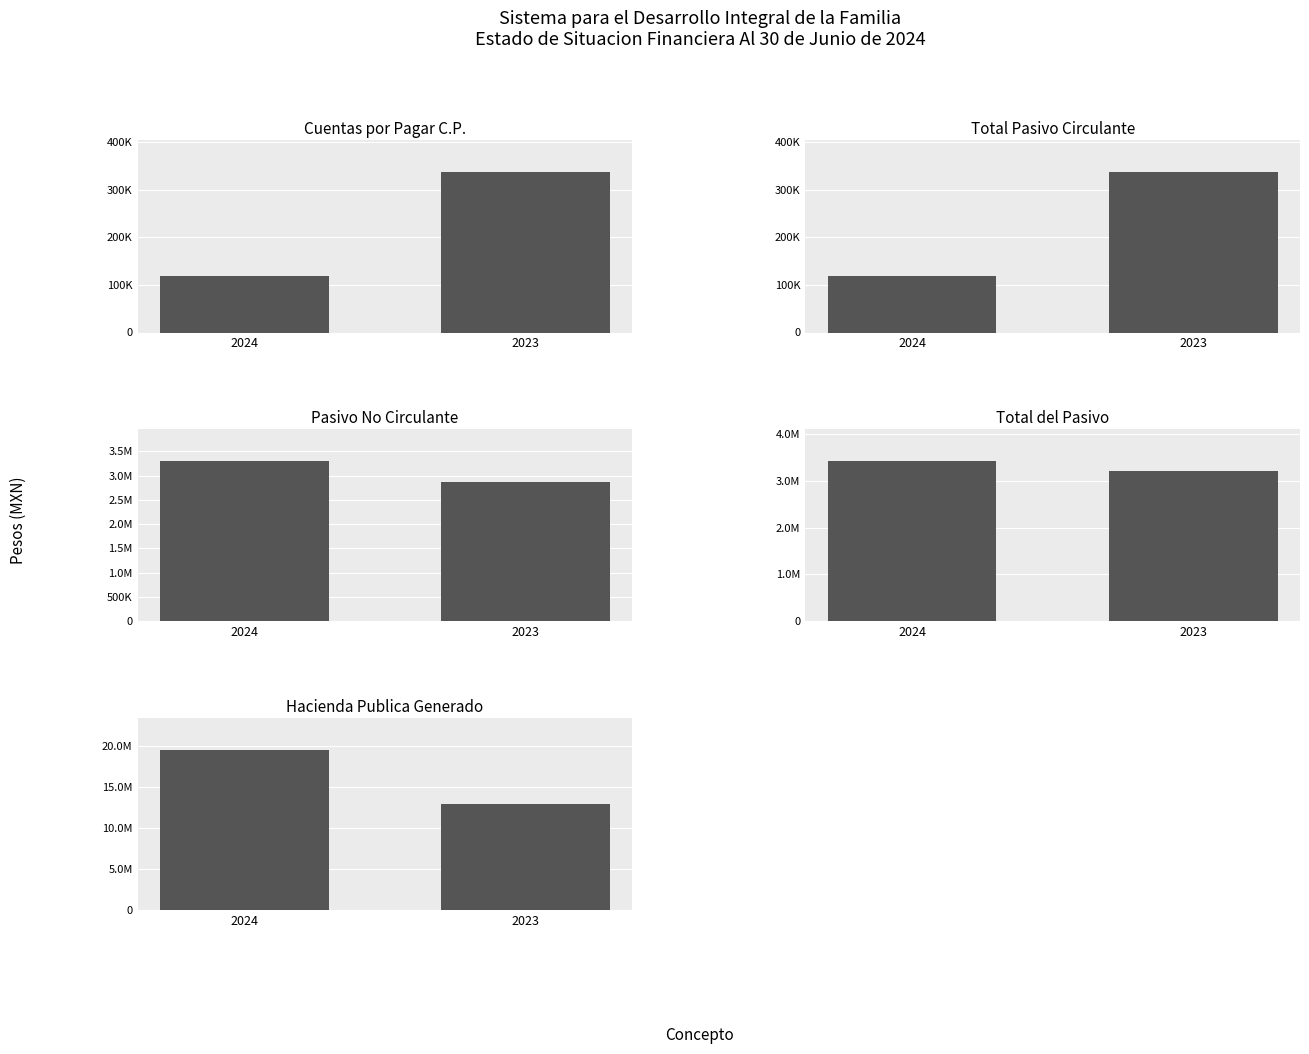

What is the total value across all series at 2024?

26502407.0